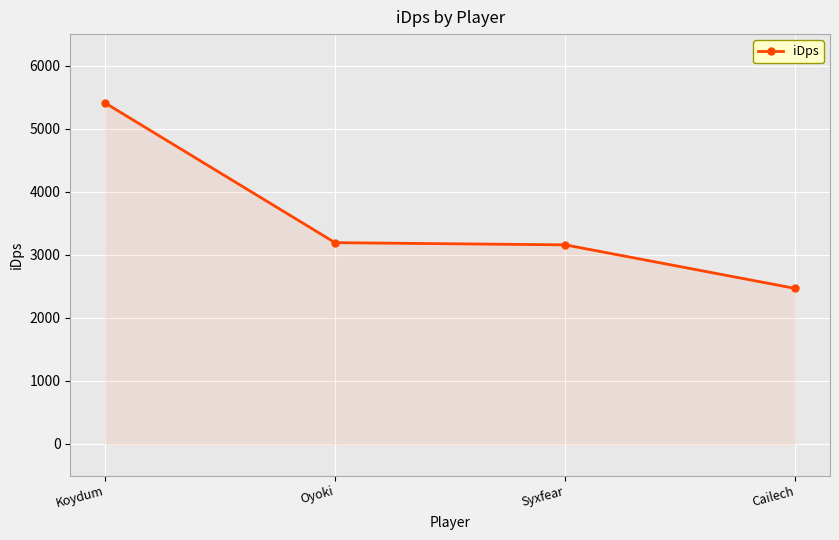

What is the value of the 1st point from the left?

5410.9